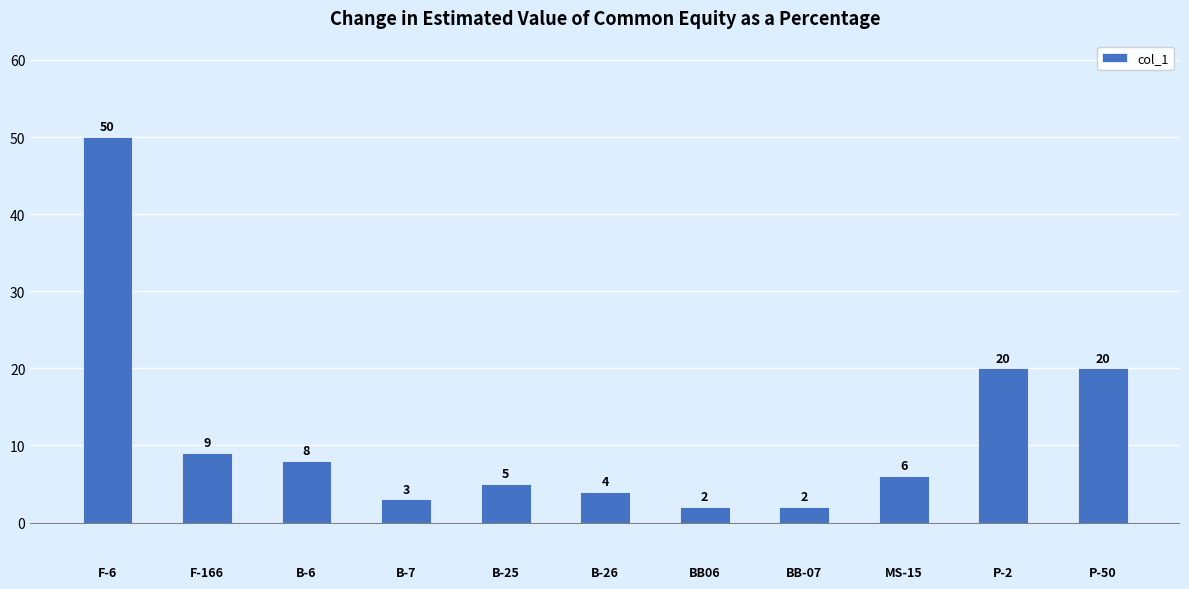

Which label corresponds to the largest value in the chart?

F-6